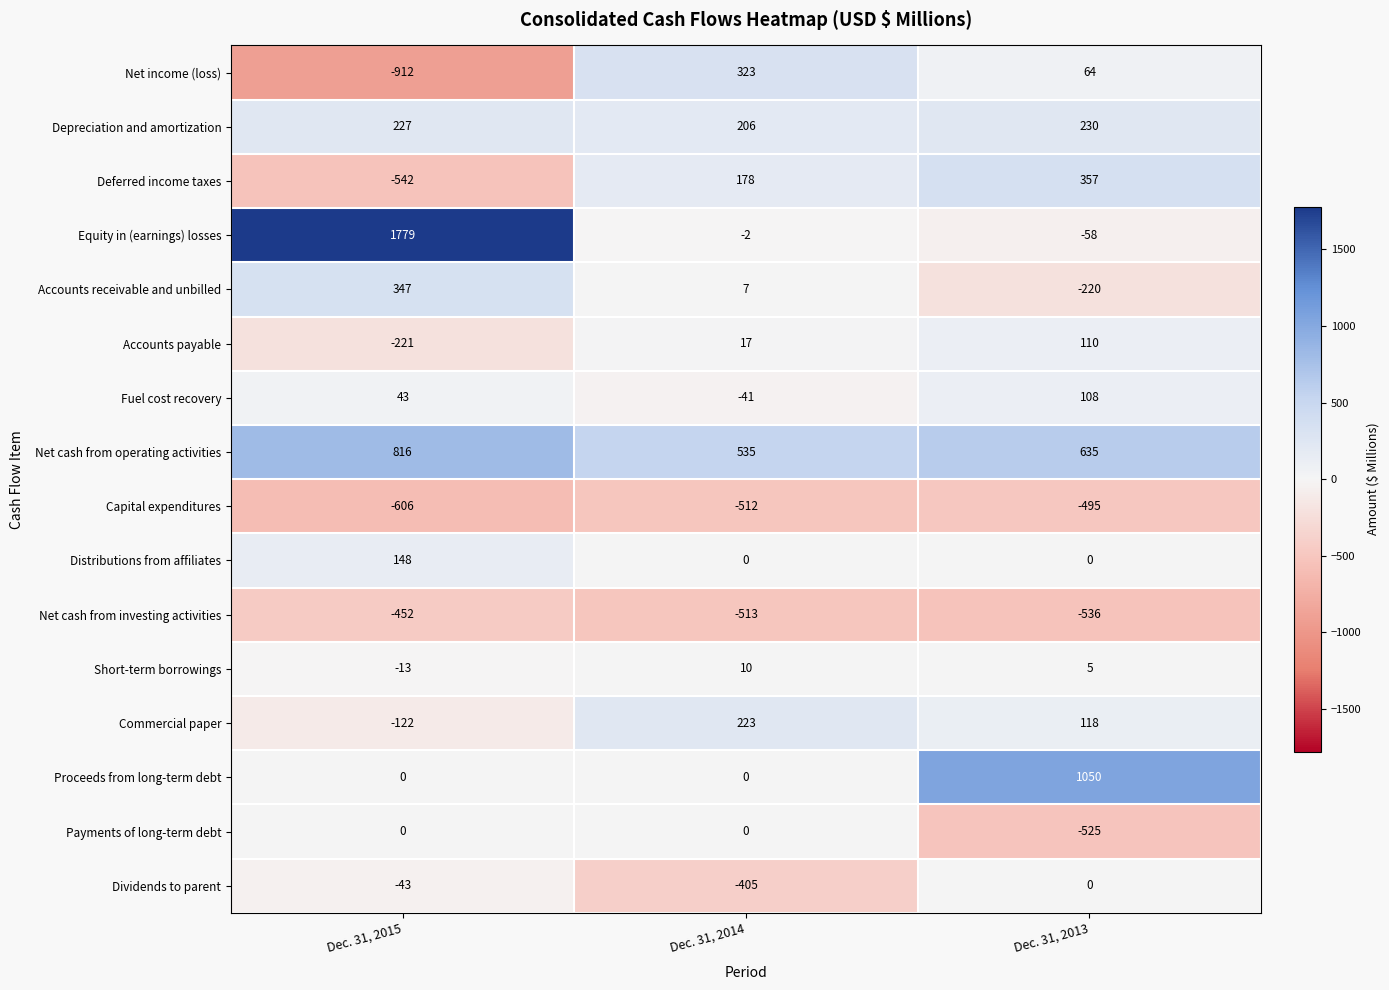

What is the difference between the second highest and minimum values in the Short-term borrowings series?

18